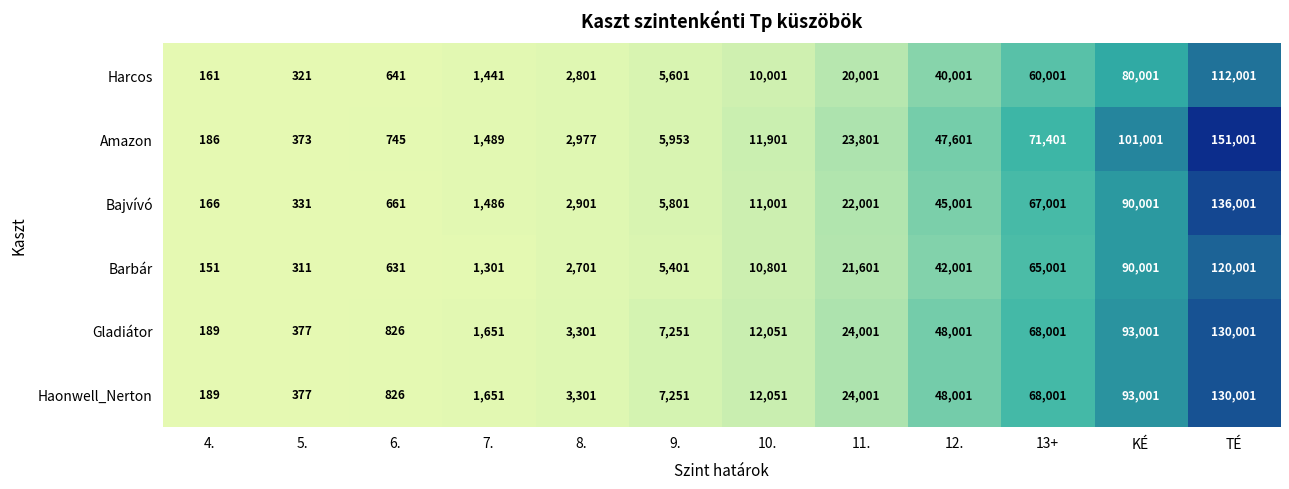

What is the difference between the highest and lowest values at KÉ?

21000